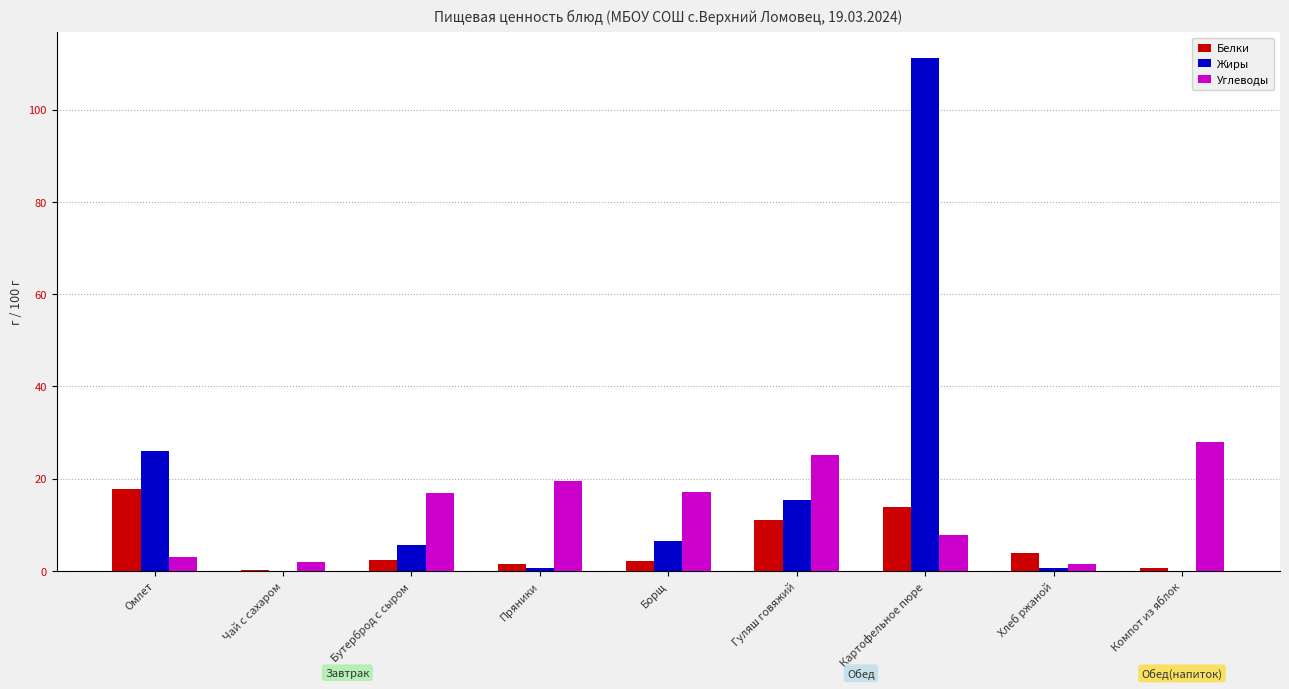

Is it true that Белки equals 13.8 at Картофельное пюре?

True